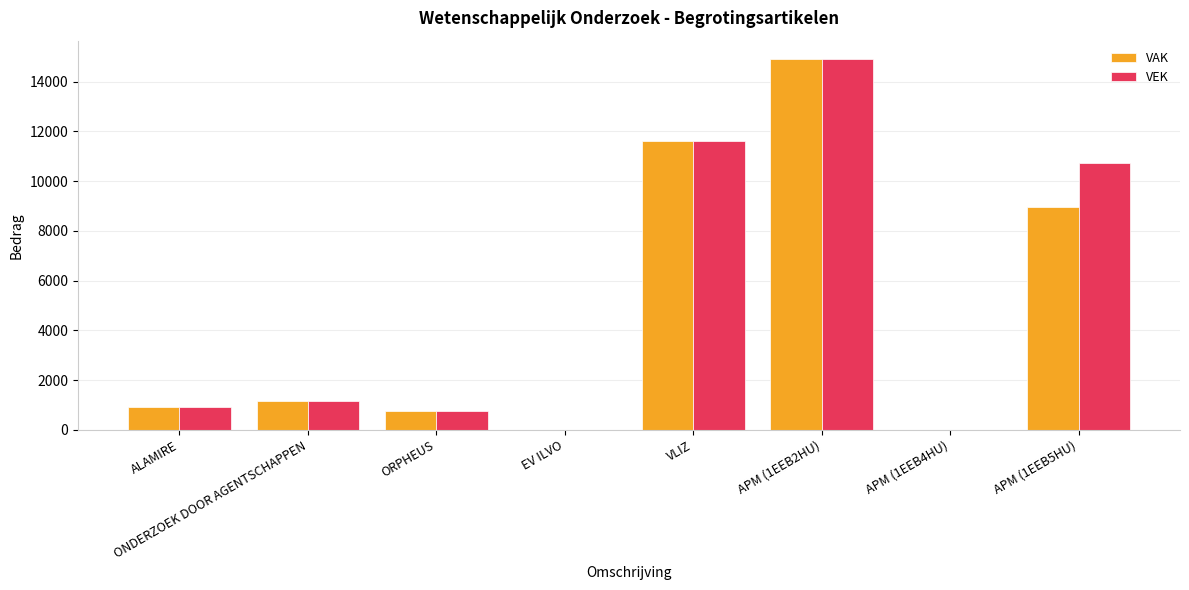

What are all the series names shown in the legend?

VAK, VEK